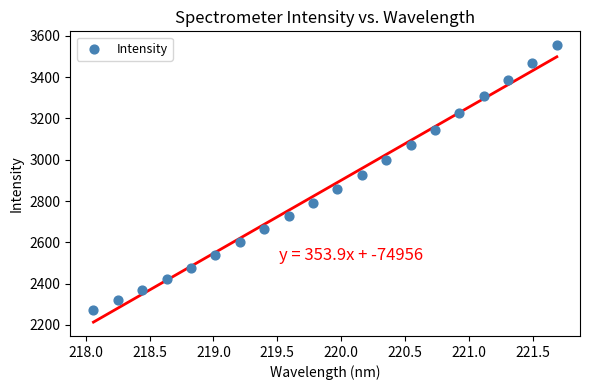

What is the range of Y values (max minus min)?

1283.3